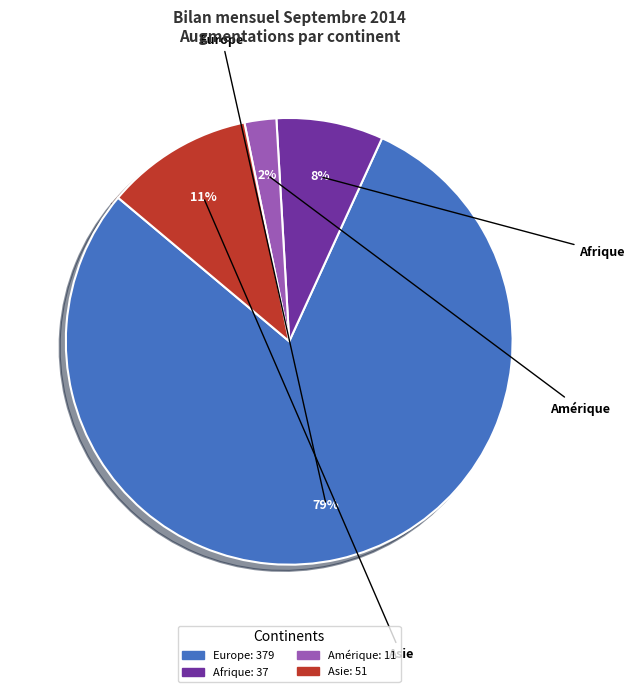

True or false: Afrique accounts for 1% of the total.

False